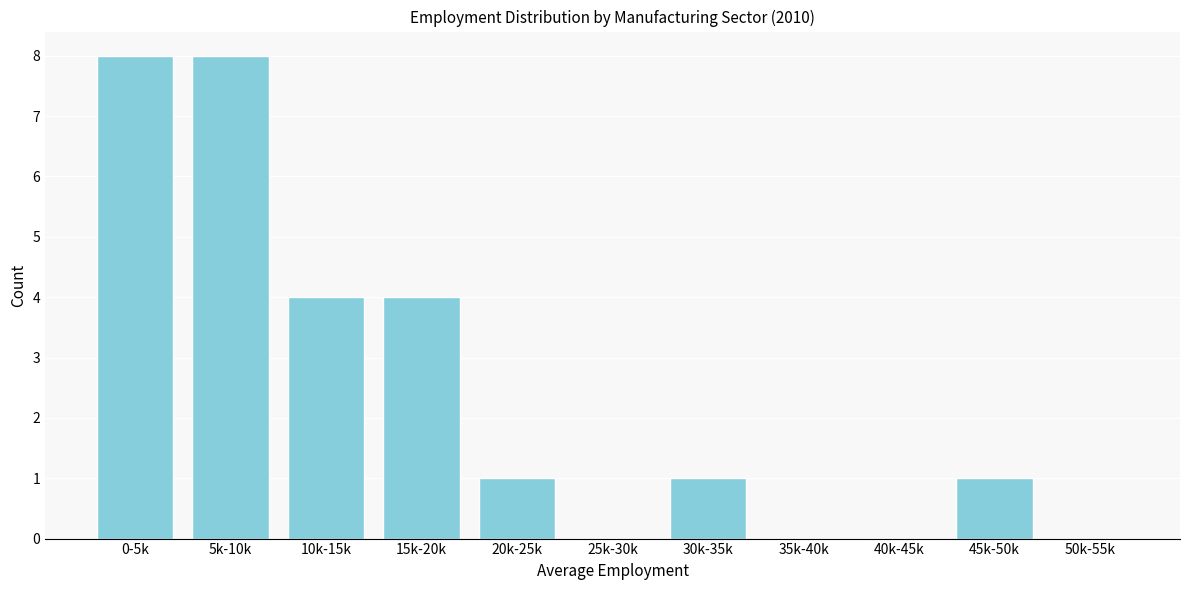

Reading right to left, what are all the values shown in this chart?

50k-55k=0	45k-50k=1	40k-45k=0	35k-40k=0	30k-35k=1	25k-30k=0	20k-25k=1	15k-20k=4	10k-15k=4	5k-10k=8	0-5k=8